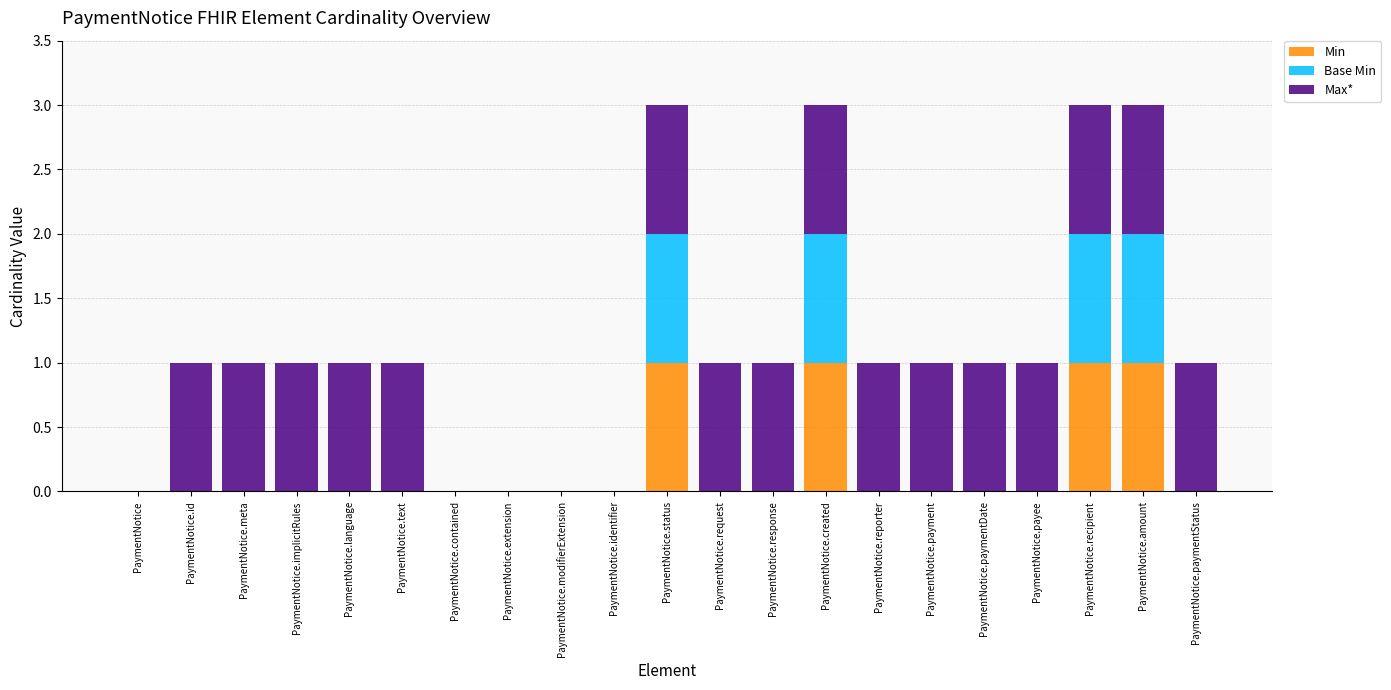

True or false: Min has a value of 1 at PaymentNotice.payee.

False